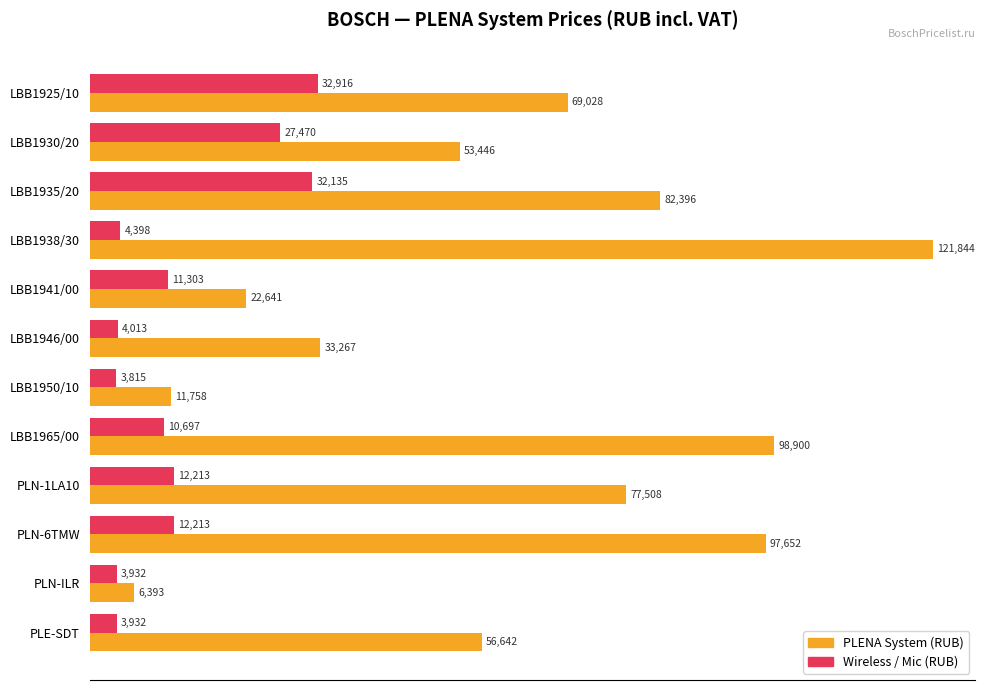

What is the difference between the highest and lowest values at LBB1941/00?

11338